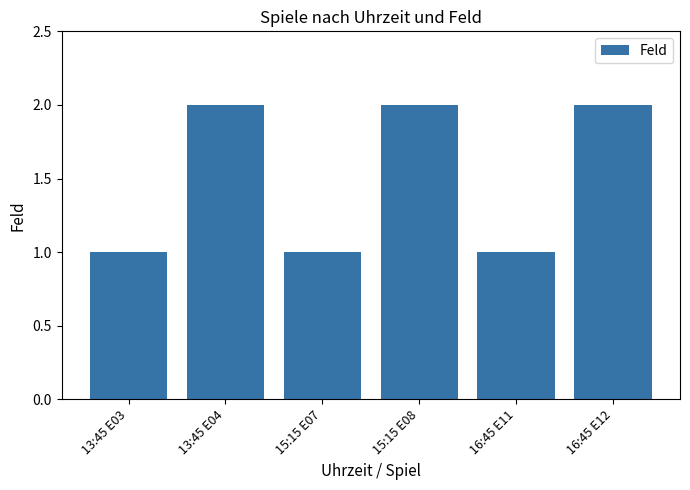

What is the value of the 5th bar from the left?

1